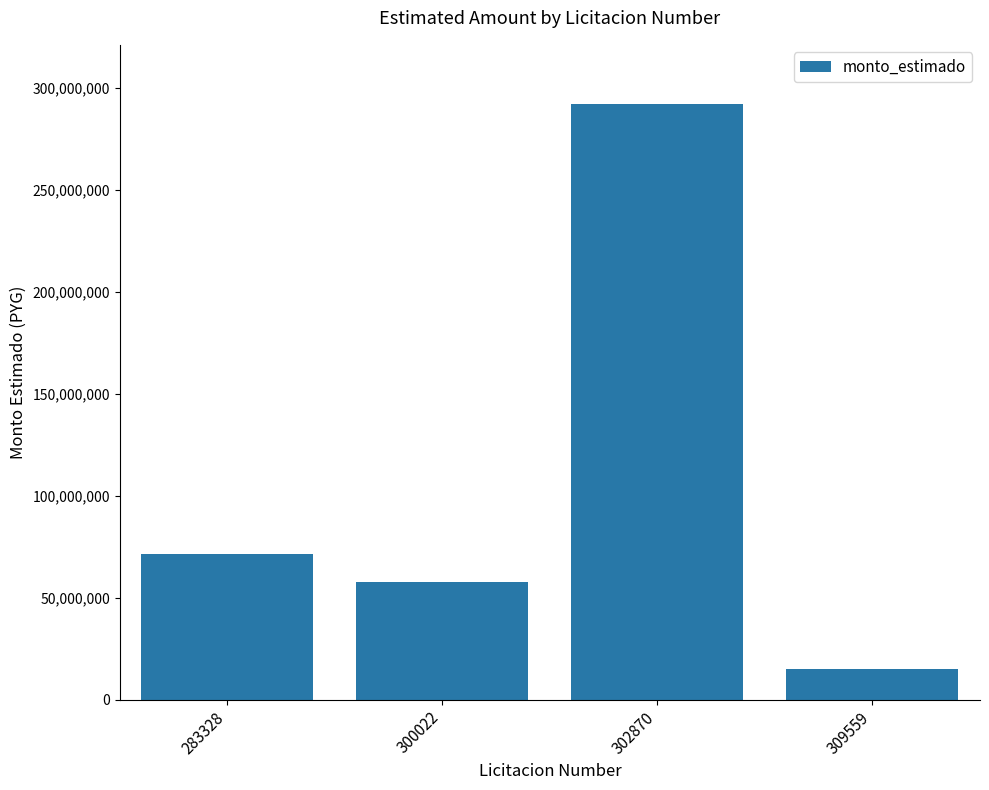

What is the difference between the maximum and minimum values?

276970400